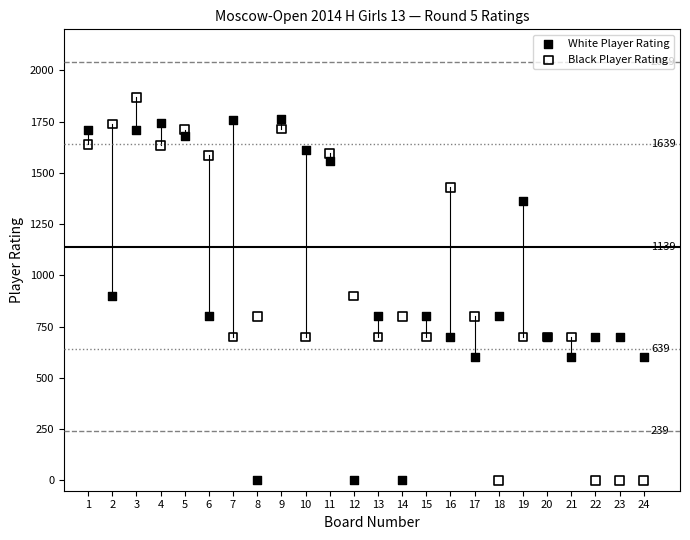

Which series has the largest Y range (max minus min)?

Black Player Rating